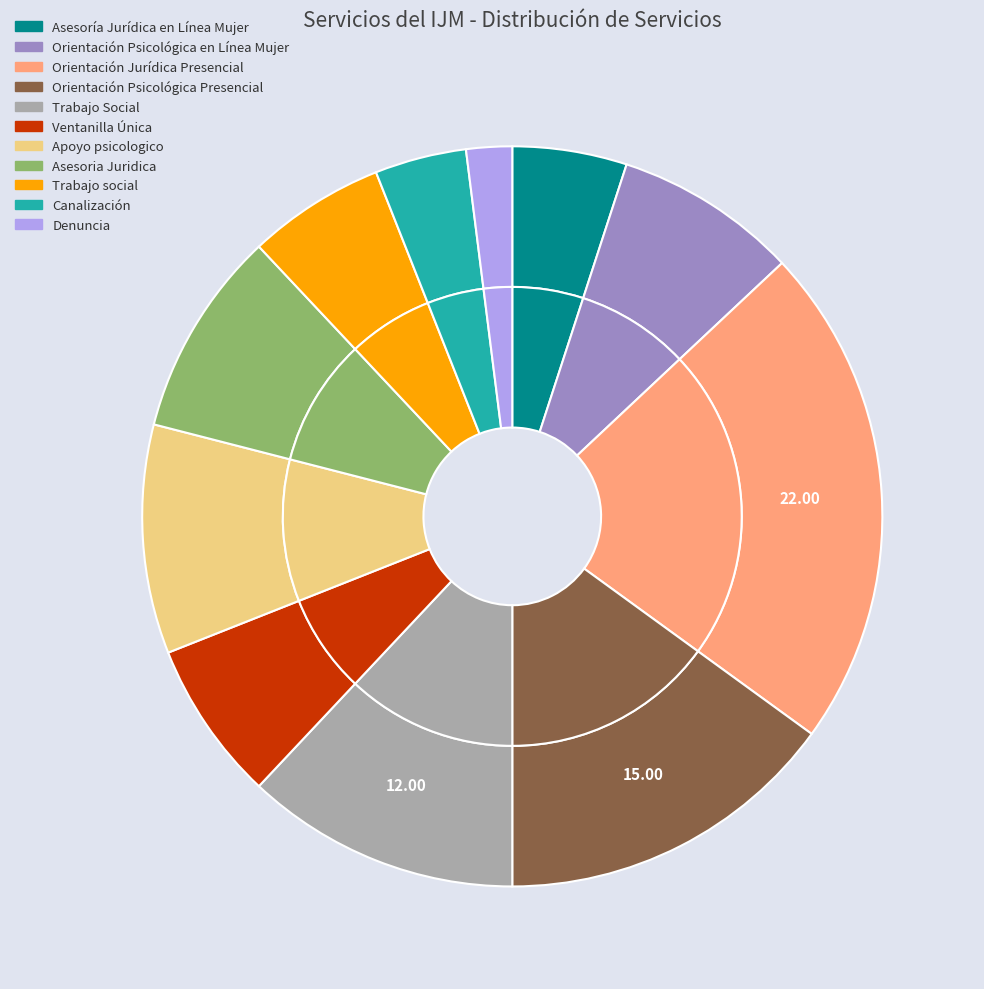

The Canalización slice represents 1% of the pie. True or false?

False